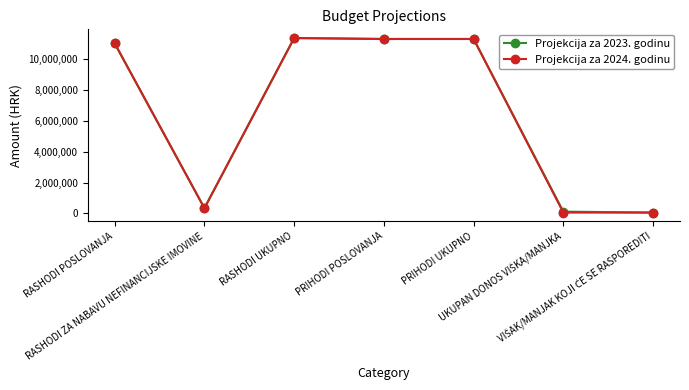

What is the greatest value displayed?

11386941